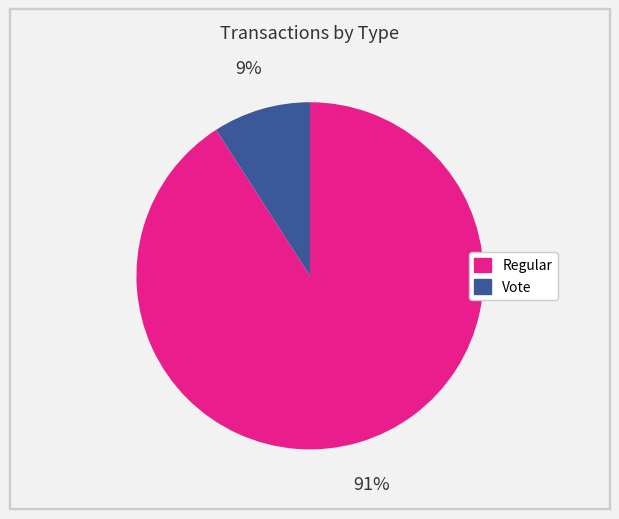

Is the sum of Vote and Regular greater than half?

Yes